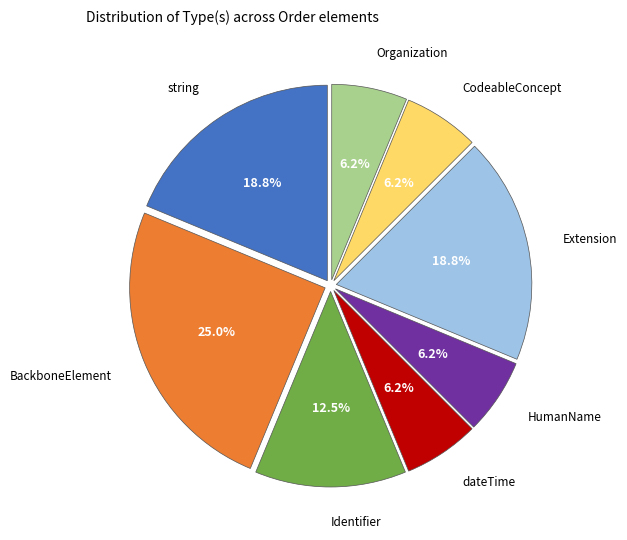

Approximately how many times larger is the value at Identifier compared to CodeableConcept?

2.0